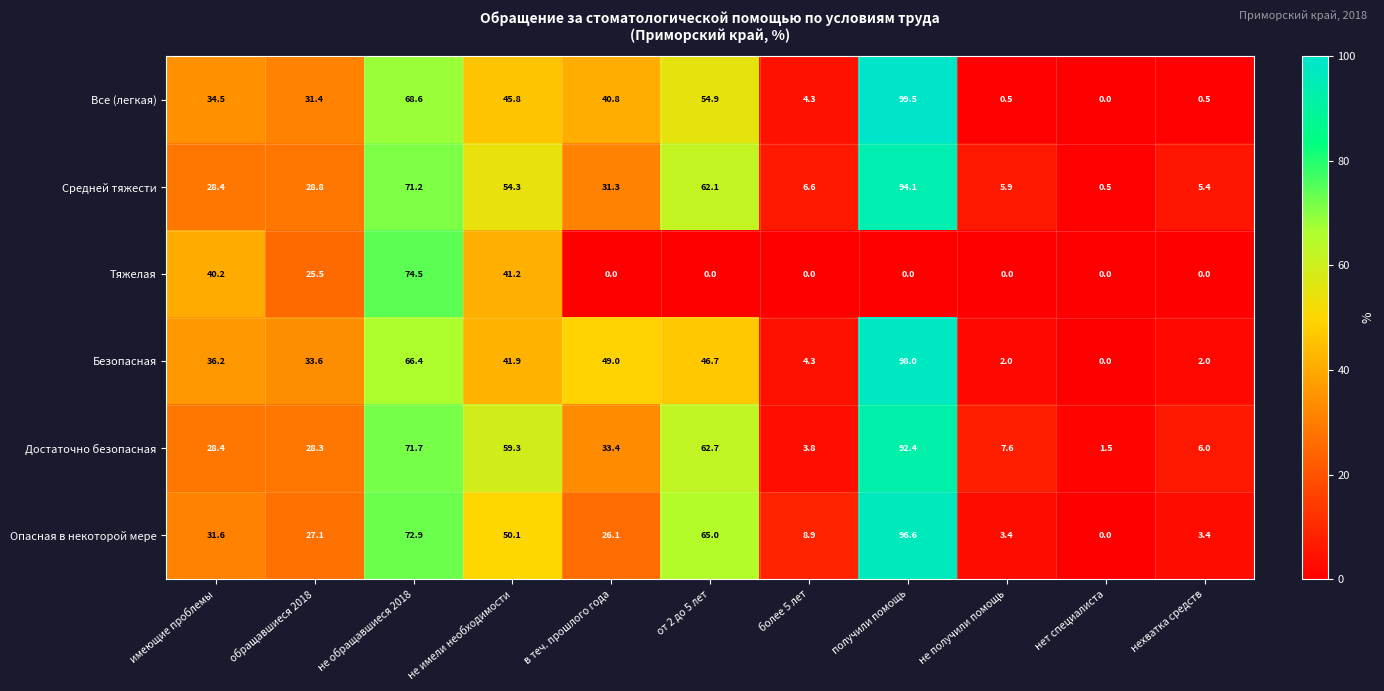

What is the difference between the Безопасная values at нехватка средств and обращавшиеся 2018?

31.6